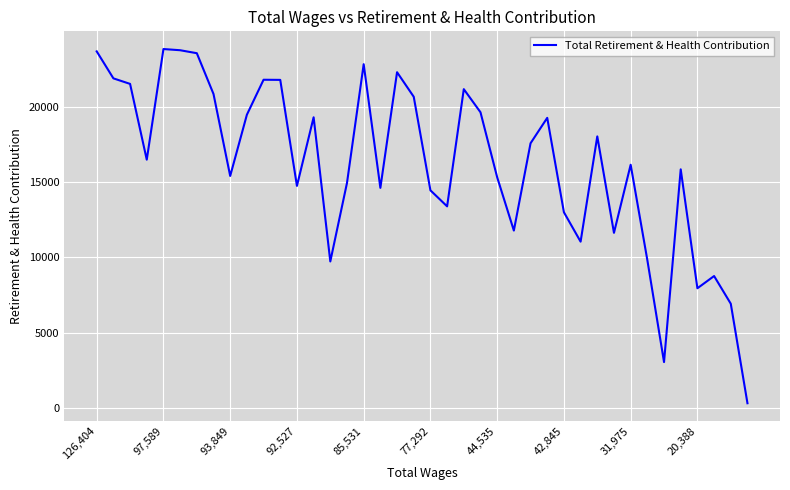

What is the maximum value shown in the chart?

23819